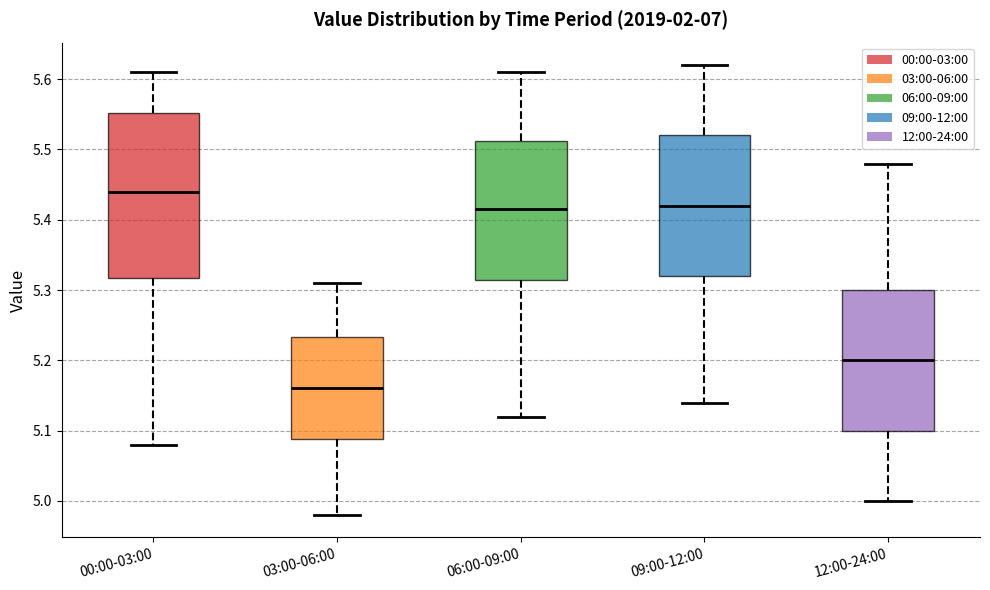

Which box's median line is the lowest?

03:00-06:00